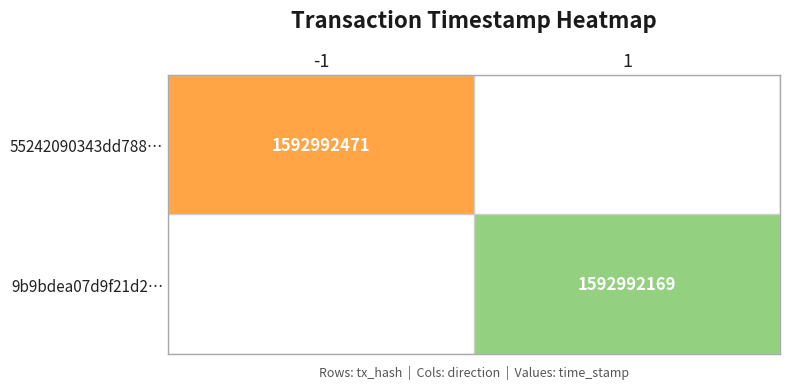

True or false: 55242090343dd788… has a value of 2556019088 at -1.

False